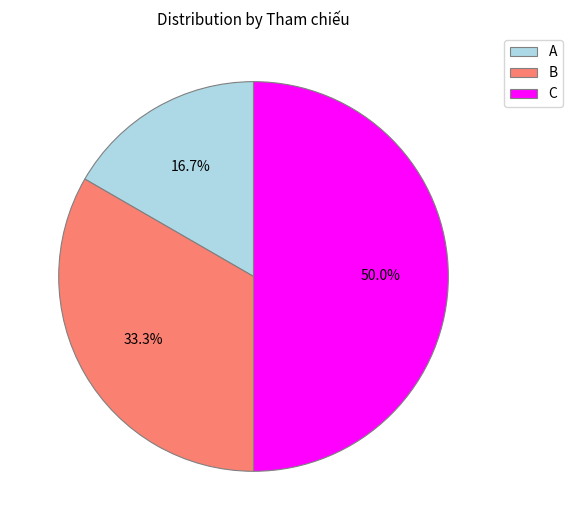

The A slice represents 22% of the pie. True or false?

False